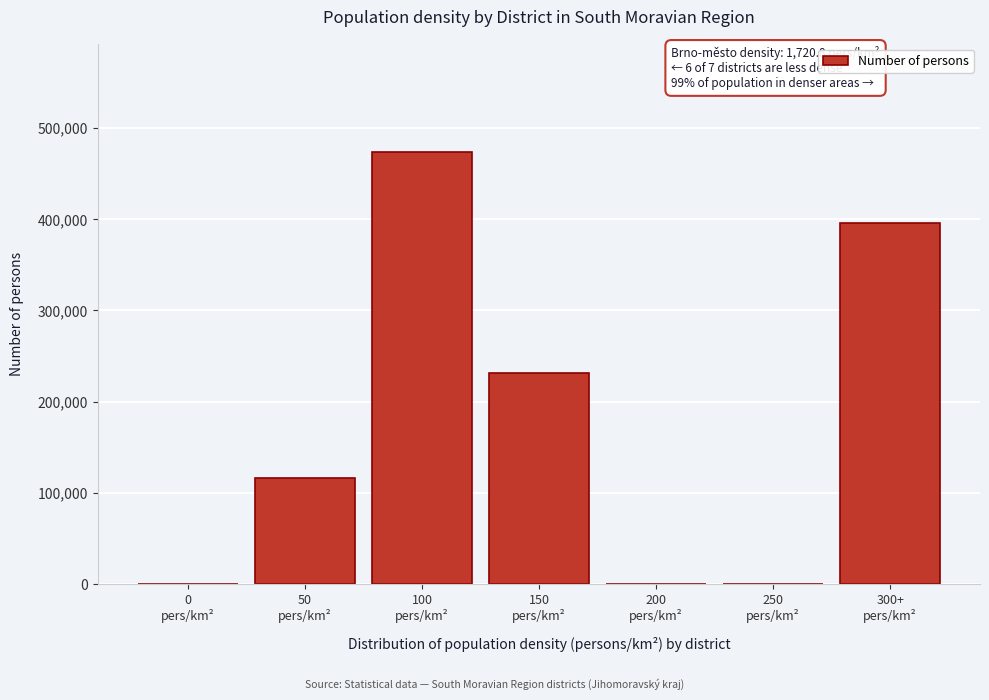

What is the sum of all values?

1217200